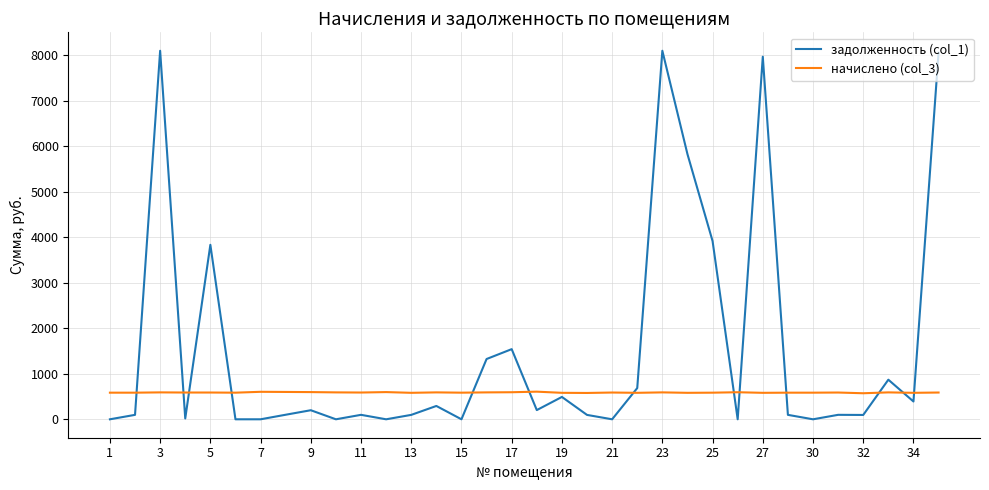

List the series in order of their peak value, highest first.

задолженность (col_1), начислено (col_3)